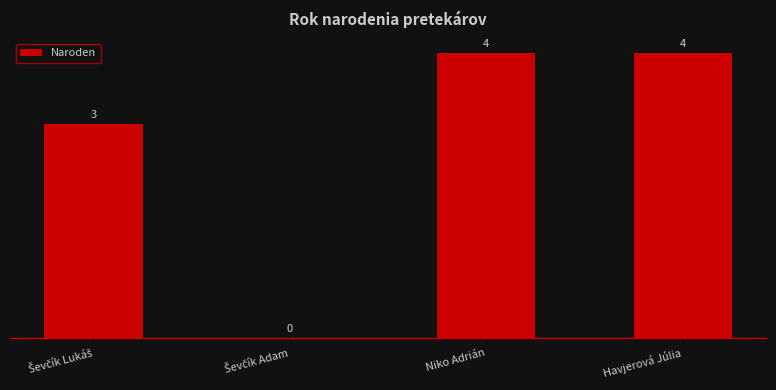

Reading left to right, extract all data points from this chart.

3	0	4	4